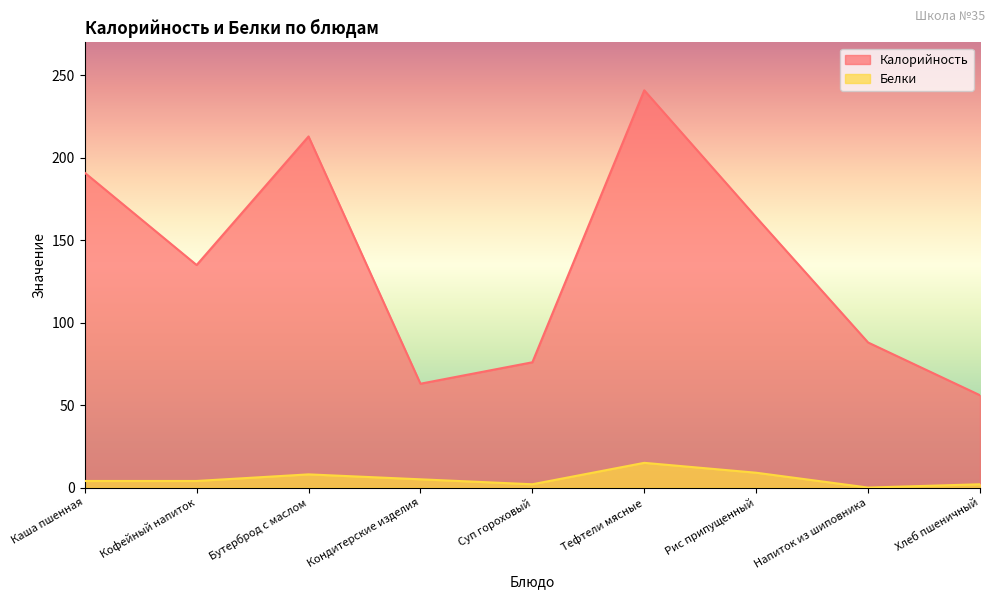

Reading left to right, list all the values displayed in this chart.

Калорийность: 191	135	213	63	76	241	164	88	56
Белки: 4	4	8	5	2	15	9	0	2